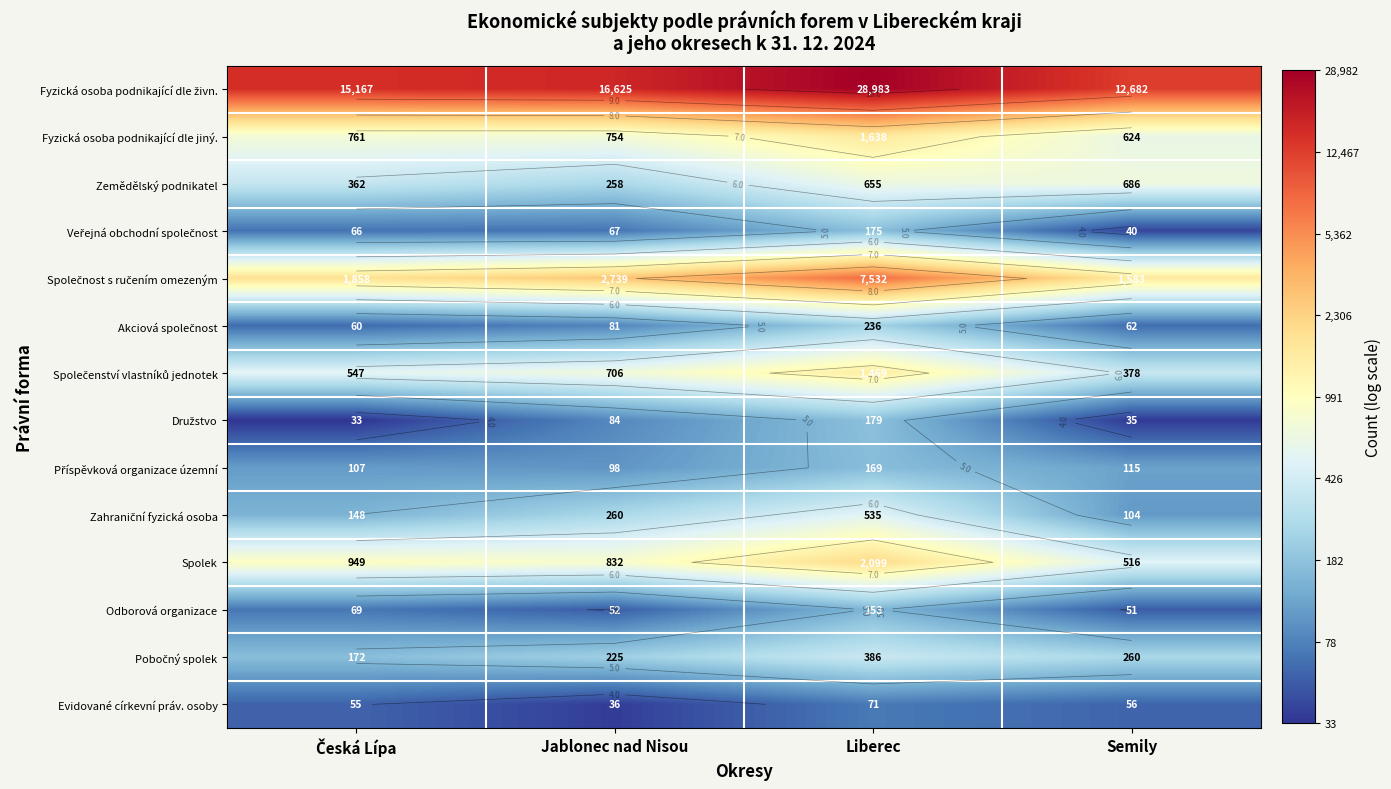

List the labels in order of Fyzická osoba podnikající dle živn. value, smallest first.

Semily, Česká Lípa, Jablonec nad Nisou, Liberec